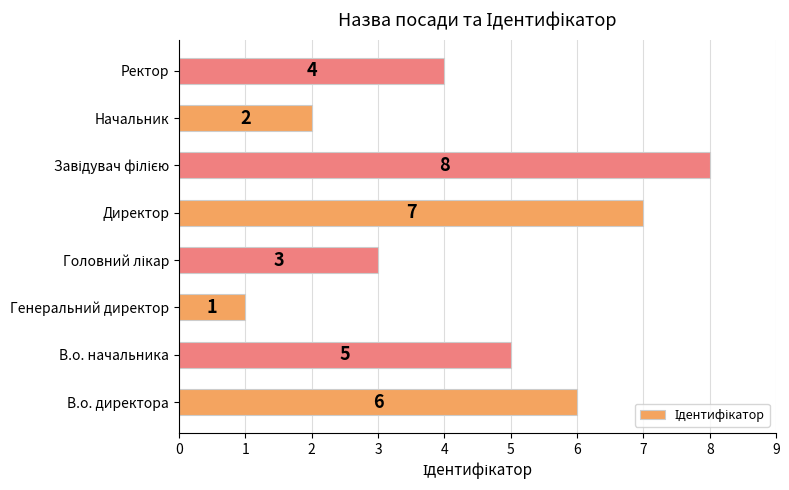

True or false: the data shows 5 at В.о. начальника.

True